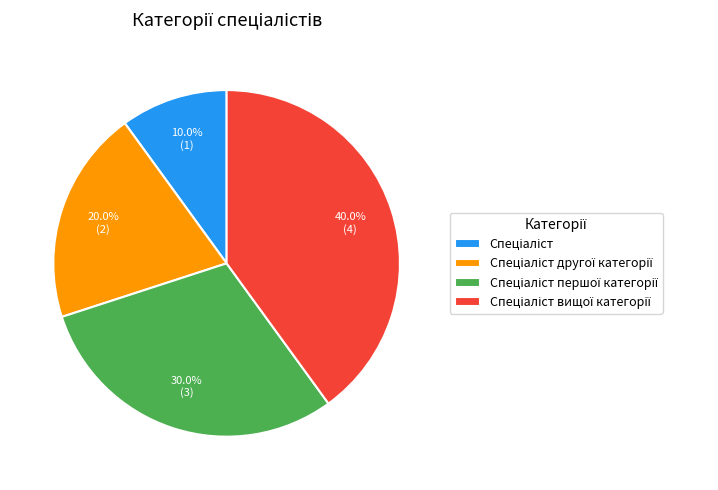

Is there any slice that represents more than half of the pie?

No